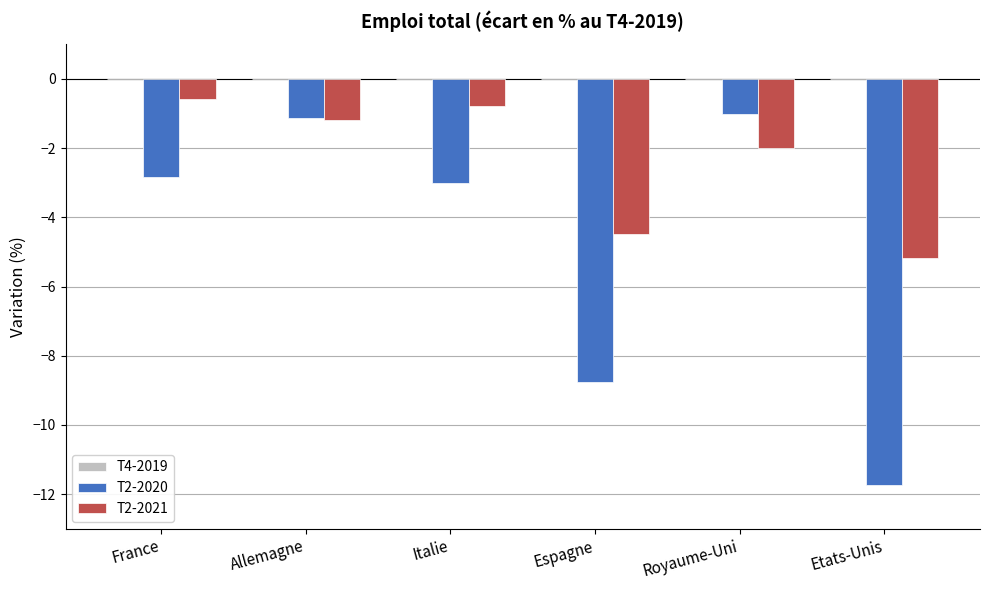

List the series in order of their peak value, lowest first.

T2-2020, T2-2021